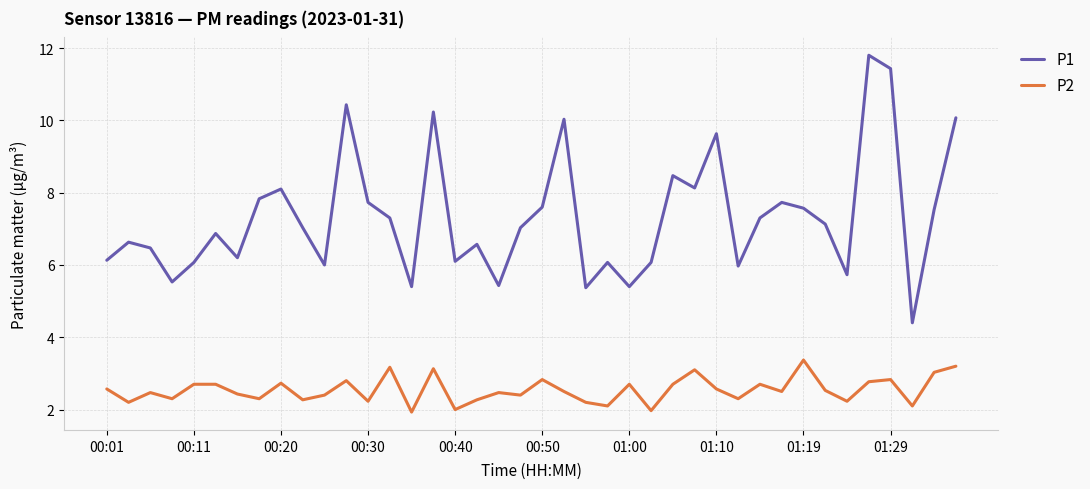

Which series has the largest total across all categories?

P1